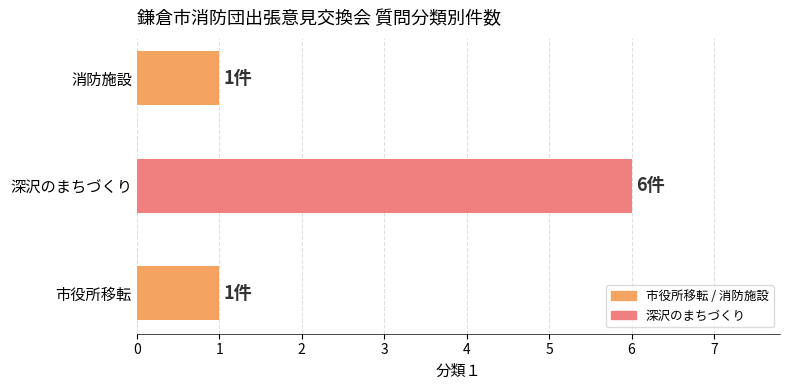

The chart shows a value of 1 at 市役所移転. True or false?

True